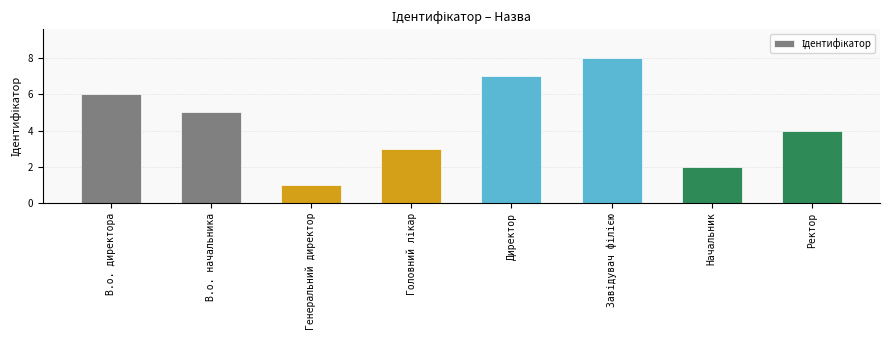

At which label does the data first exceed 5?

В.о. директора